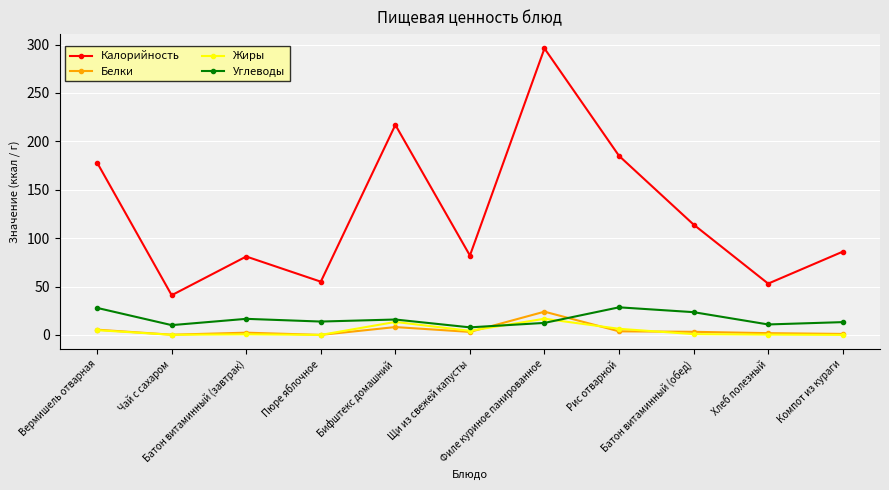

True or false: Белки has more than 1 points higher than both neighbors.

True